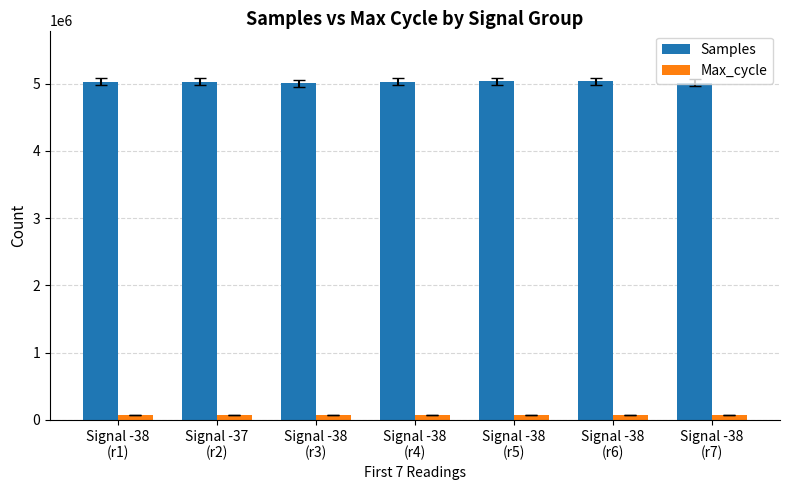

What is the value of the Max_cycle bar at the 1st from the left?

66894